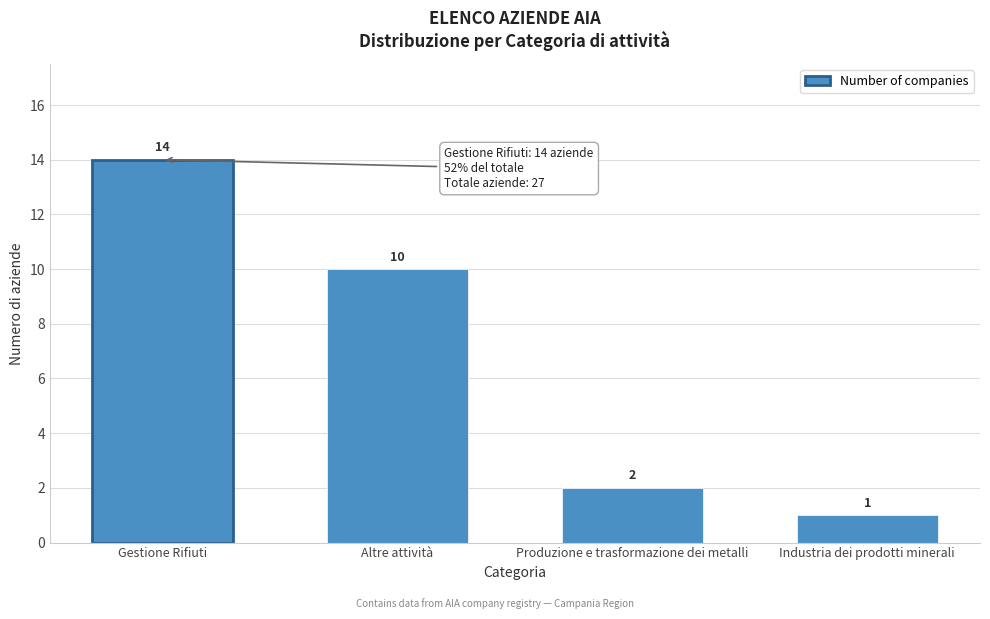

Reading left to right, extract all data points from this chart.

Gestione Rifiuti=14	Altre attività=10	Produzione e trasformazione dei metalli=2	Industria dei prodotti minerali=1